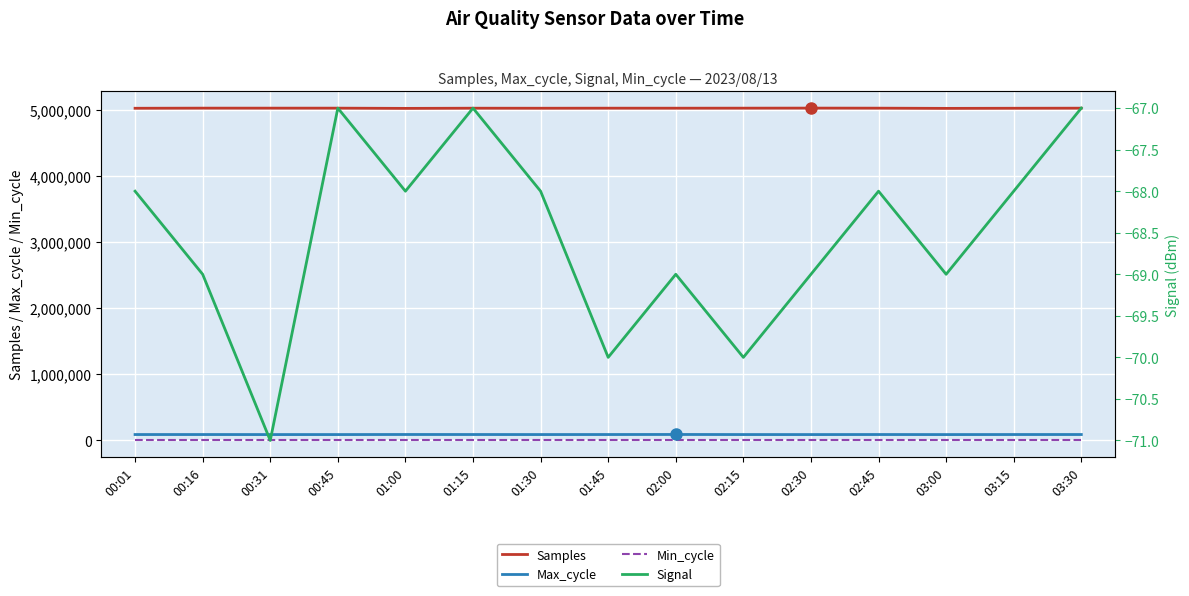

What is the difference between the maximum and minimum values in the Samples series?

4265